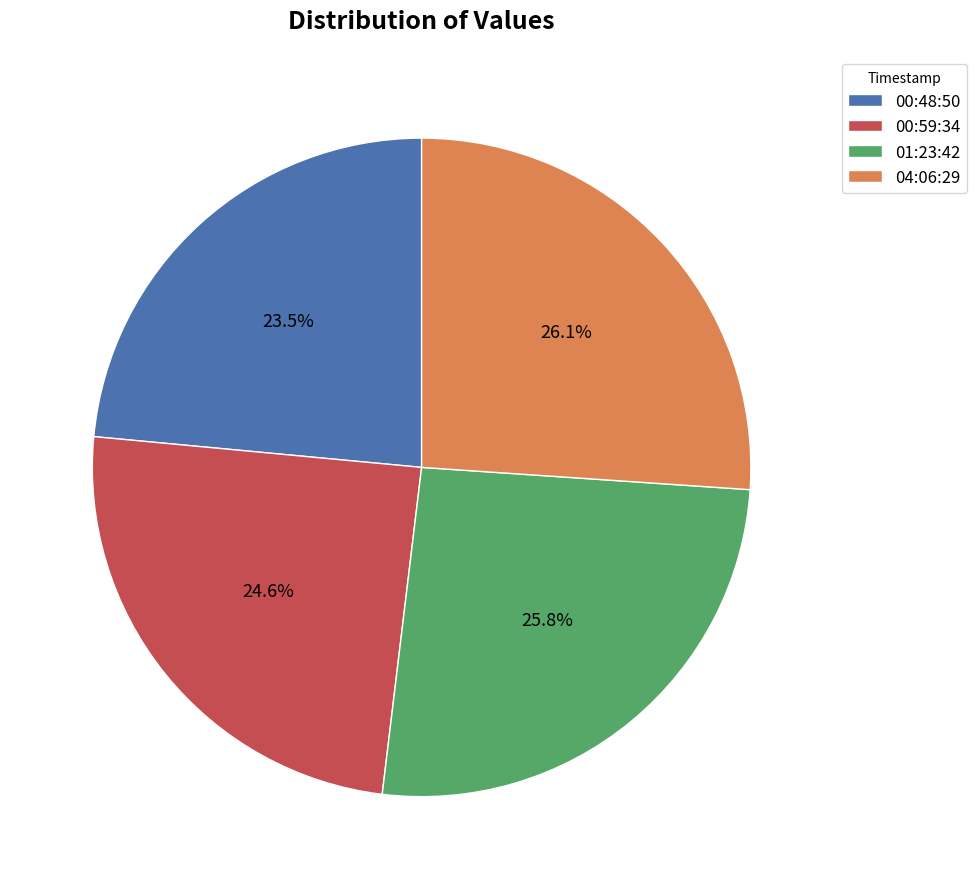

What is the total percentage of 00:48:50 and 04:06:29?

49.6%